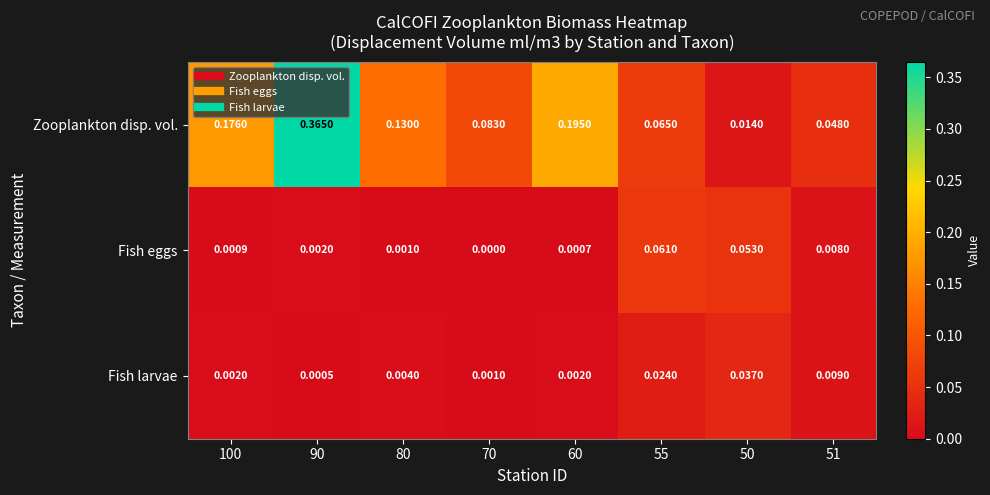

Which series has the widest spread of values?

Zooplankton disp. vol.